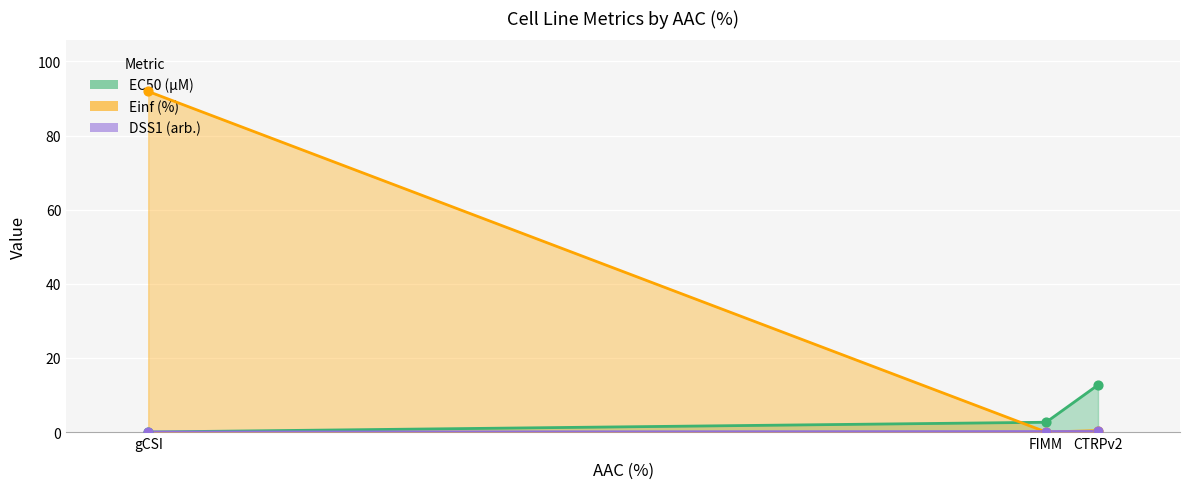

Which series has the largest total across all categories?

Einf (%)